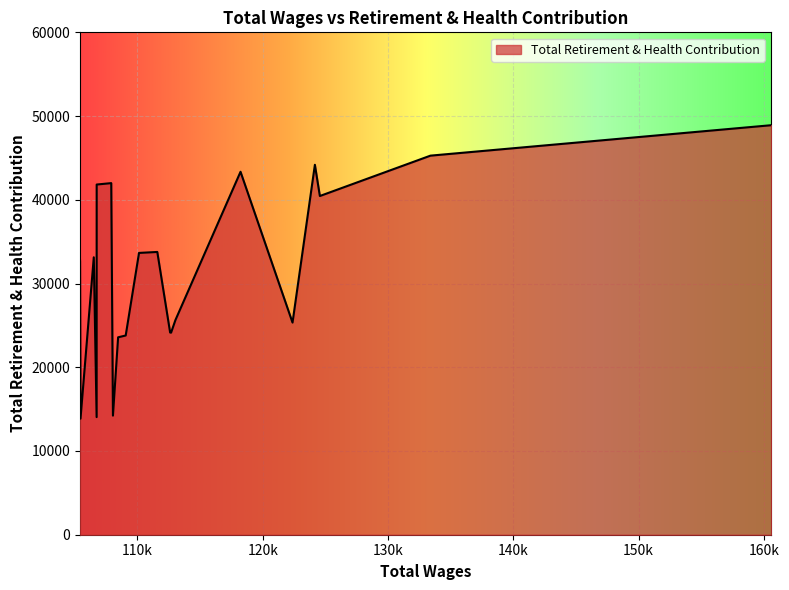

What is the difference between the maximum and minimum values?

35047